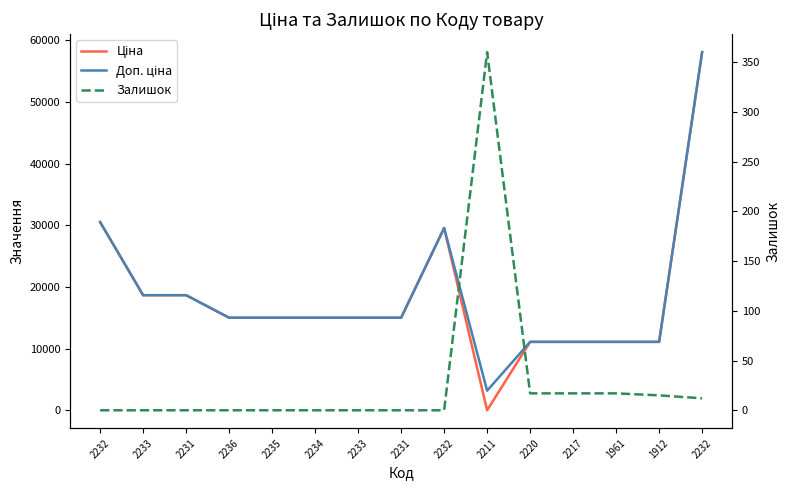

True or false: Доп. ціна has a value of 5766.9 at 2231.

False